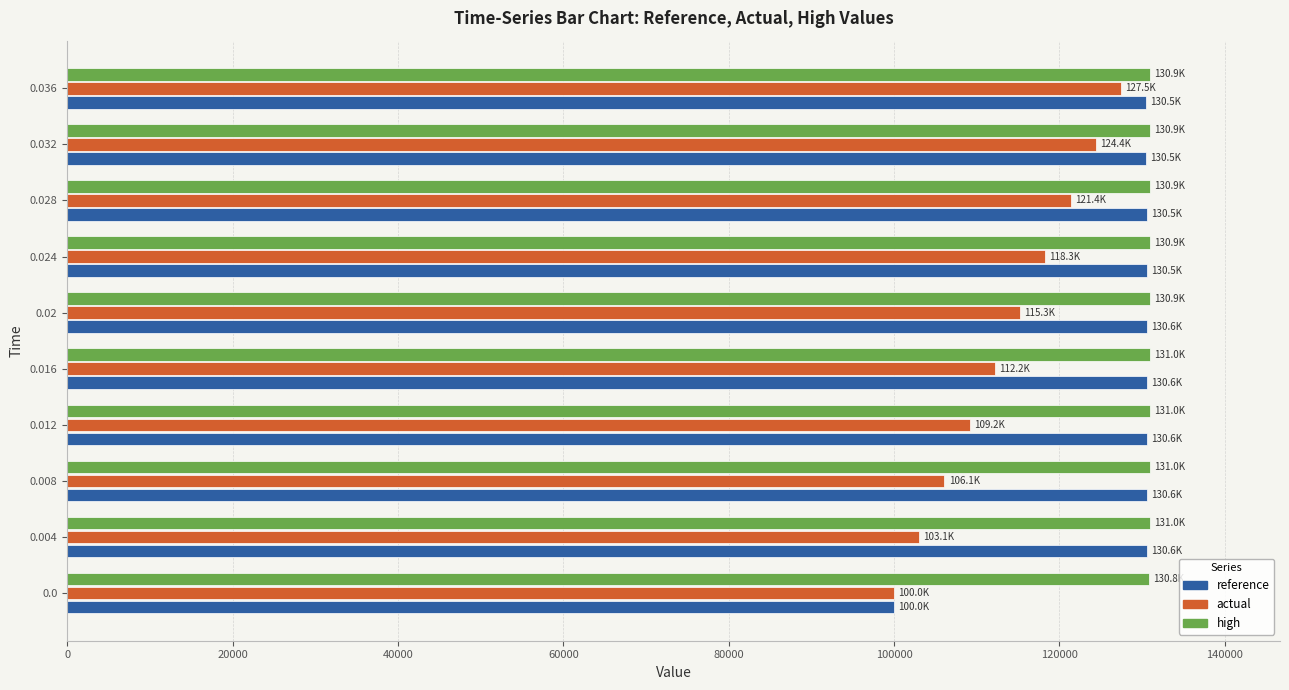

What is the minimum value shown in the chart?

100000.0